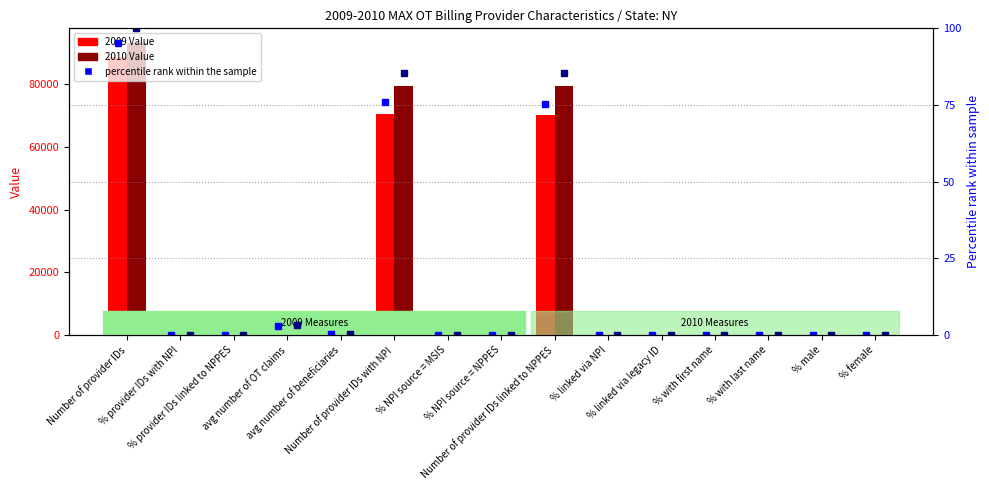

Rank the categories by 2010 Value value from lowest to highest.

% linked via legacy ID, % NPI source = NPPES, % female, % male, % with first name, % with last name, % provider IDs linked to NPPES, % provider IDs with NPI, % NPI source = MSIS, % linked via NPI, avg number of beneficiaries, avg number of OT claims, Number of provider IDs linked to NPPES, Number of provider IDs with NPI, Number of provider IDs